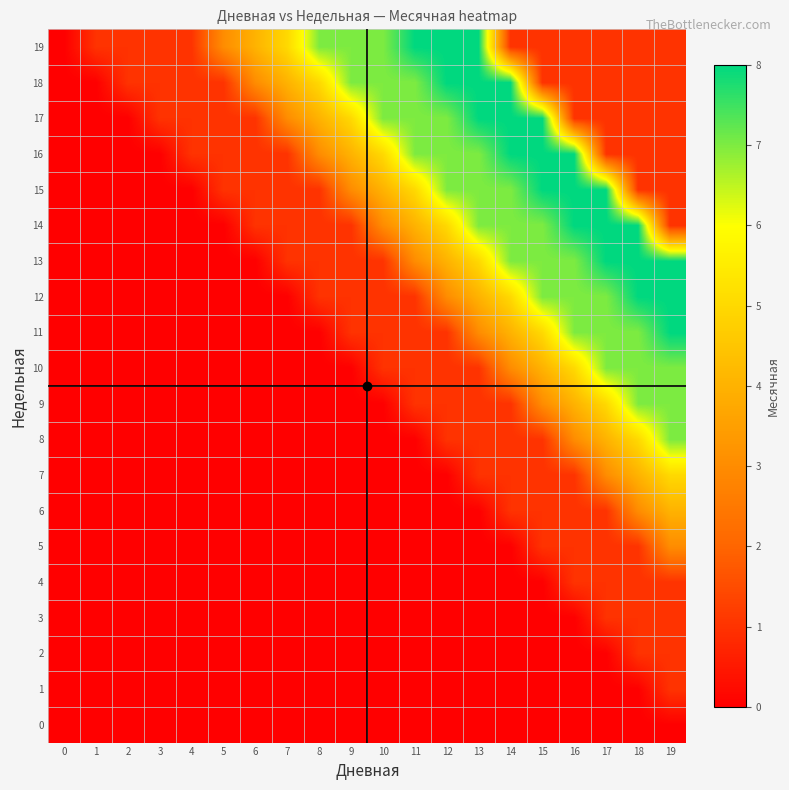

At which category is the sum across all series the highest?

19